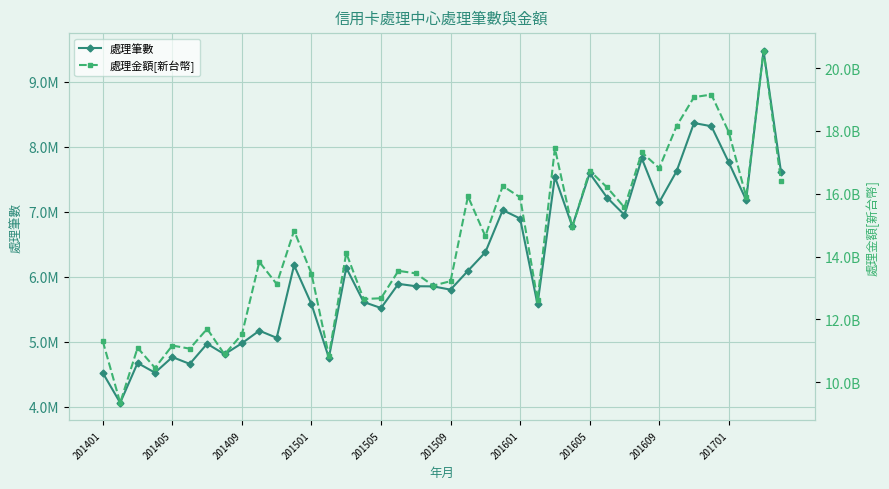

In 處理筆數, how many points are lower than both neighbors (excluding endpoints)?

13